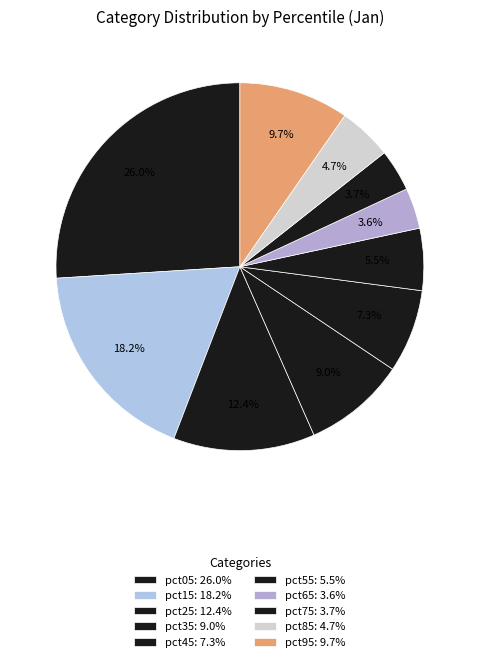

How many segments does this pie chart have?

10